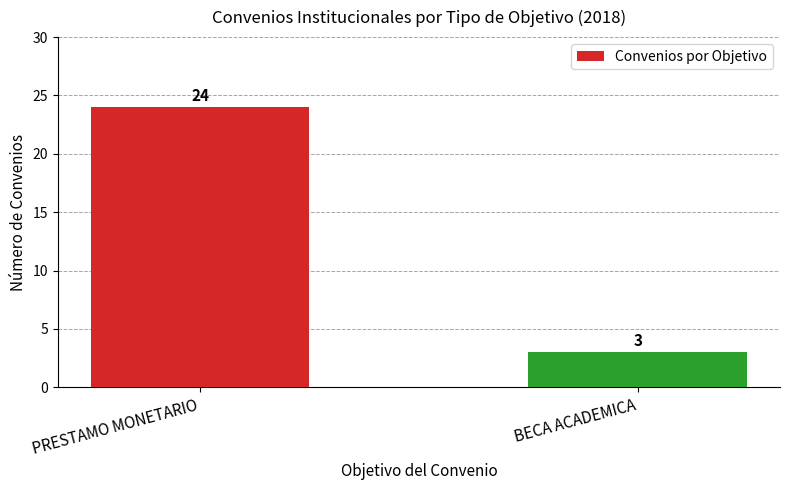

How many values are between 3 and 24?

2